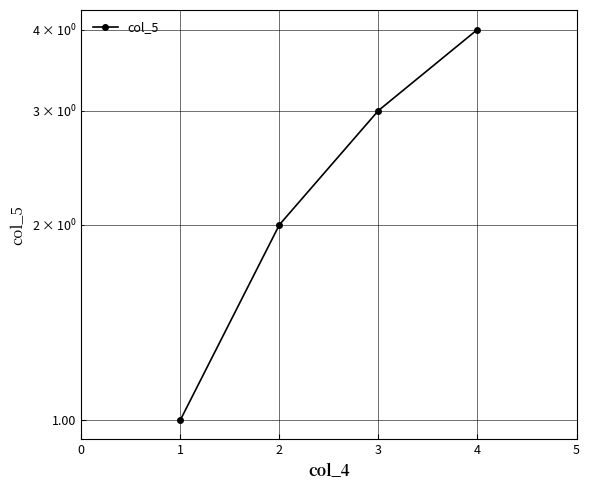

How many data points are less than 3?

2